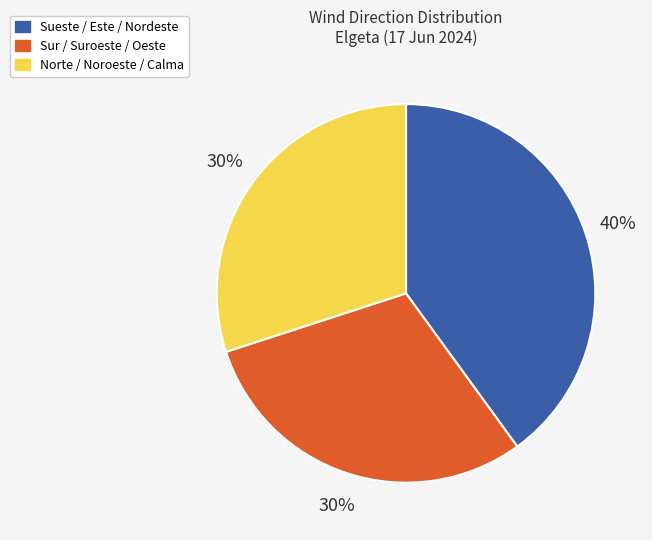

How many segments does this pie chart have?

3